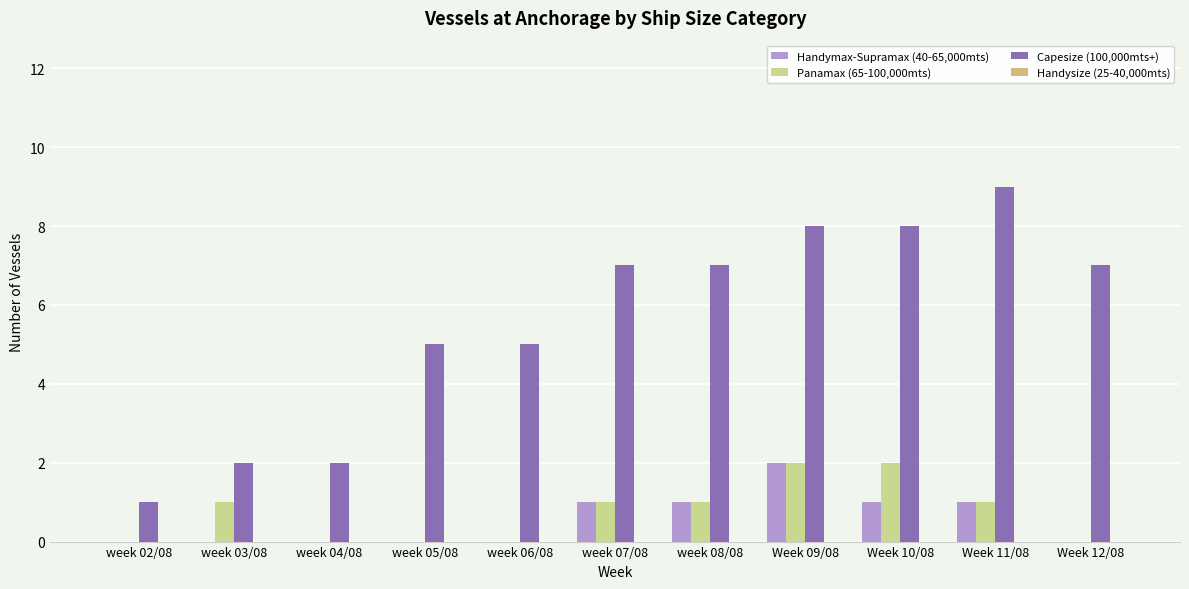

What position from the left is week 06/08?

5